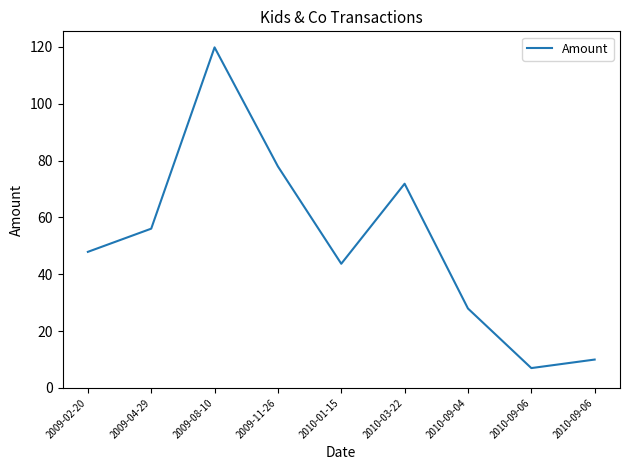

True or false: the data shows 119.3 at 2010-03-22.

False